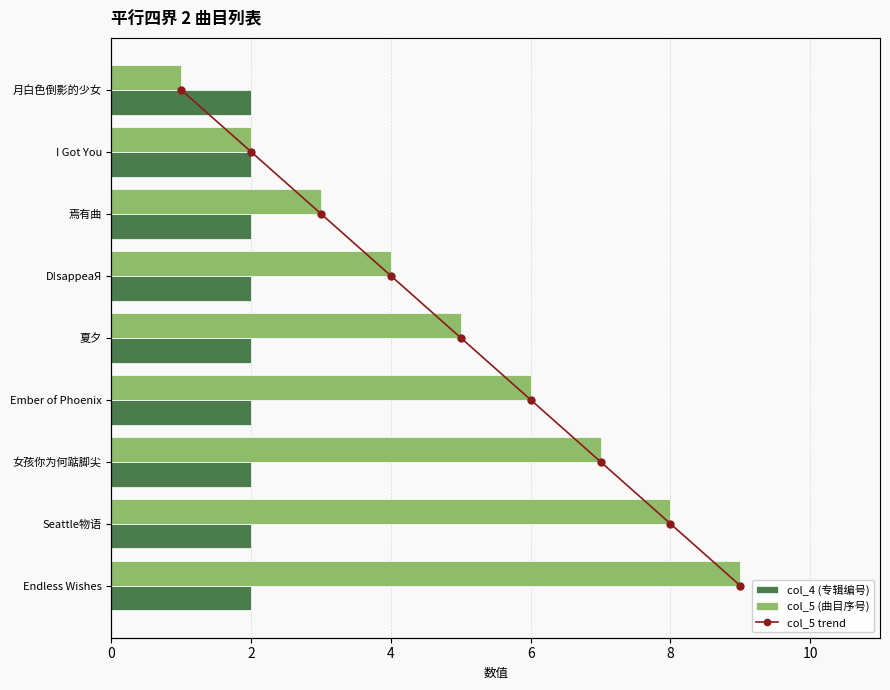

How many col_5 trend values are between 2 and 6?

5